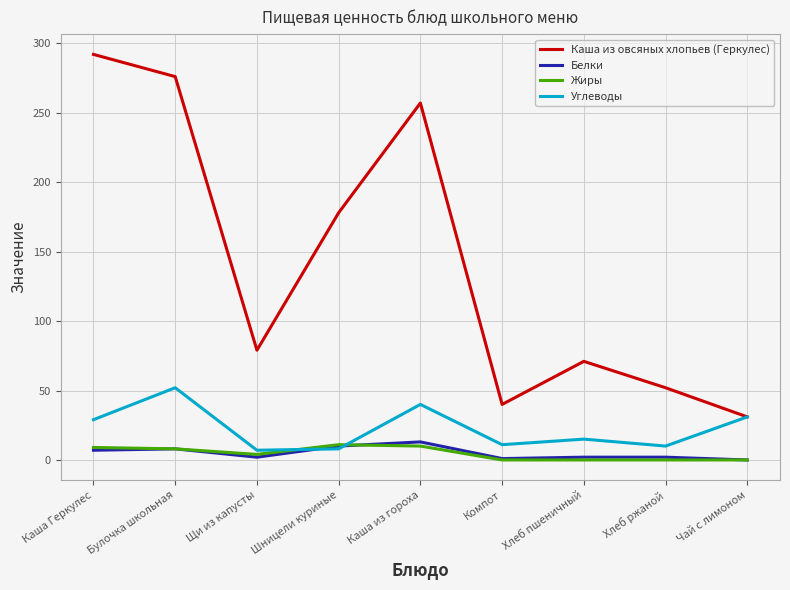

At which label is Каша из овсяных хлопьев (Геркулес) closest to 161?

Шницели куриные